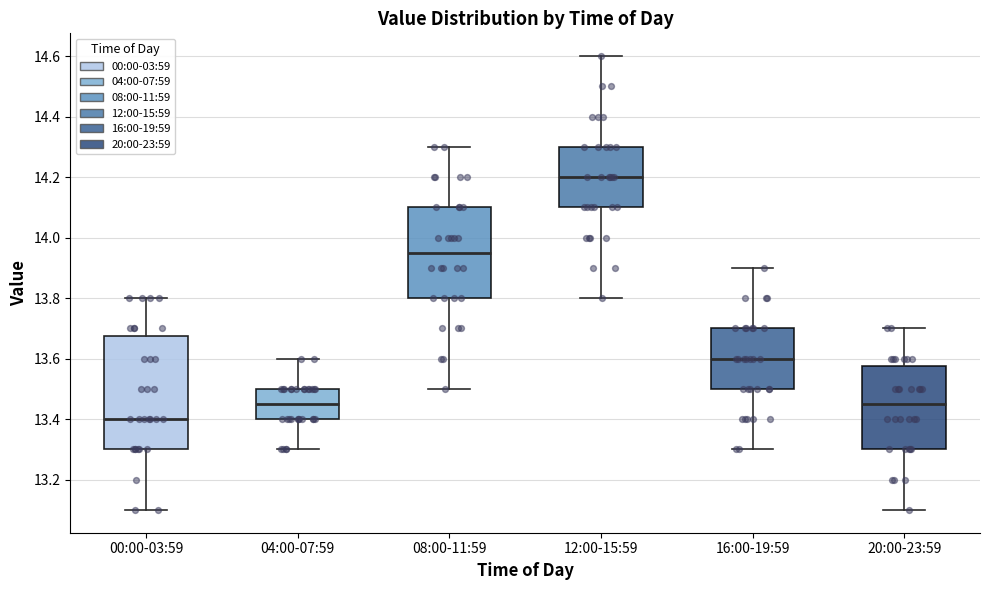

Which box has the highest median line?

12:00-15:59